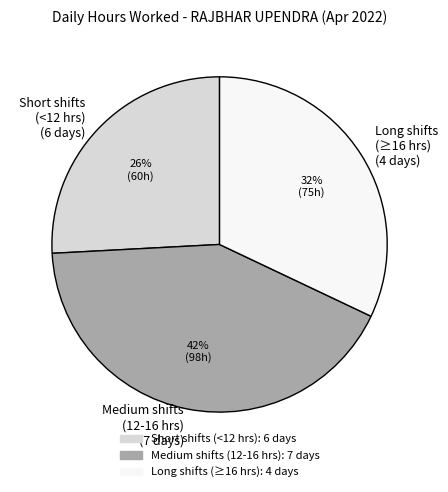

Combined, do Short shifts (<12 hrs) (6 days) and Medium shifts (12-16 hrs) (7 days) account for over 50%?

Yes